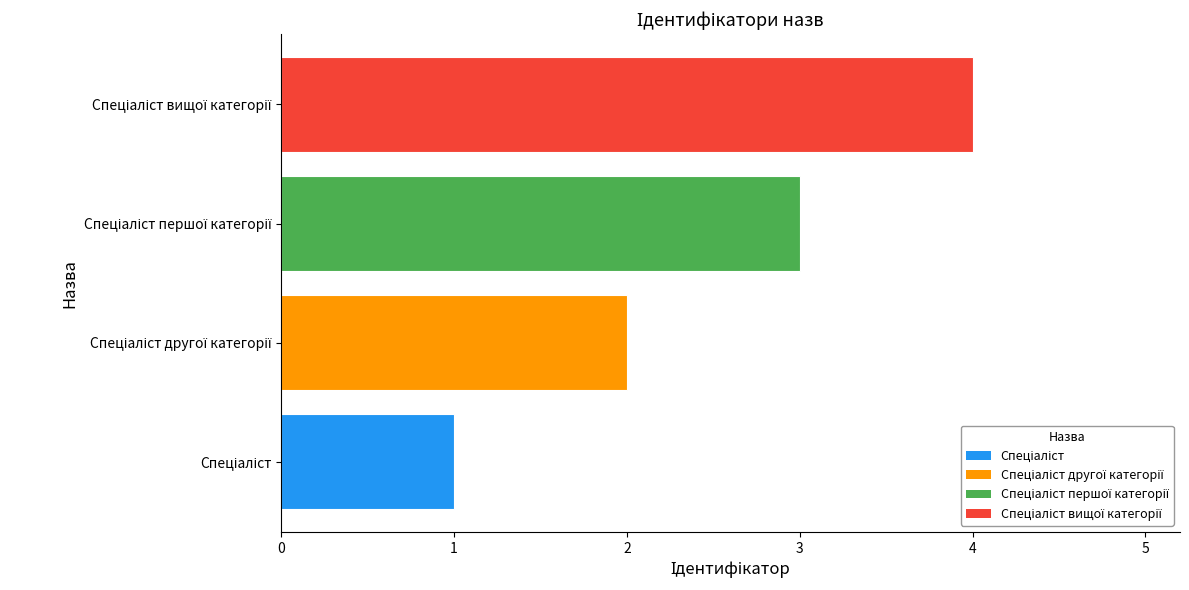

What is the sum of all values?

10